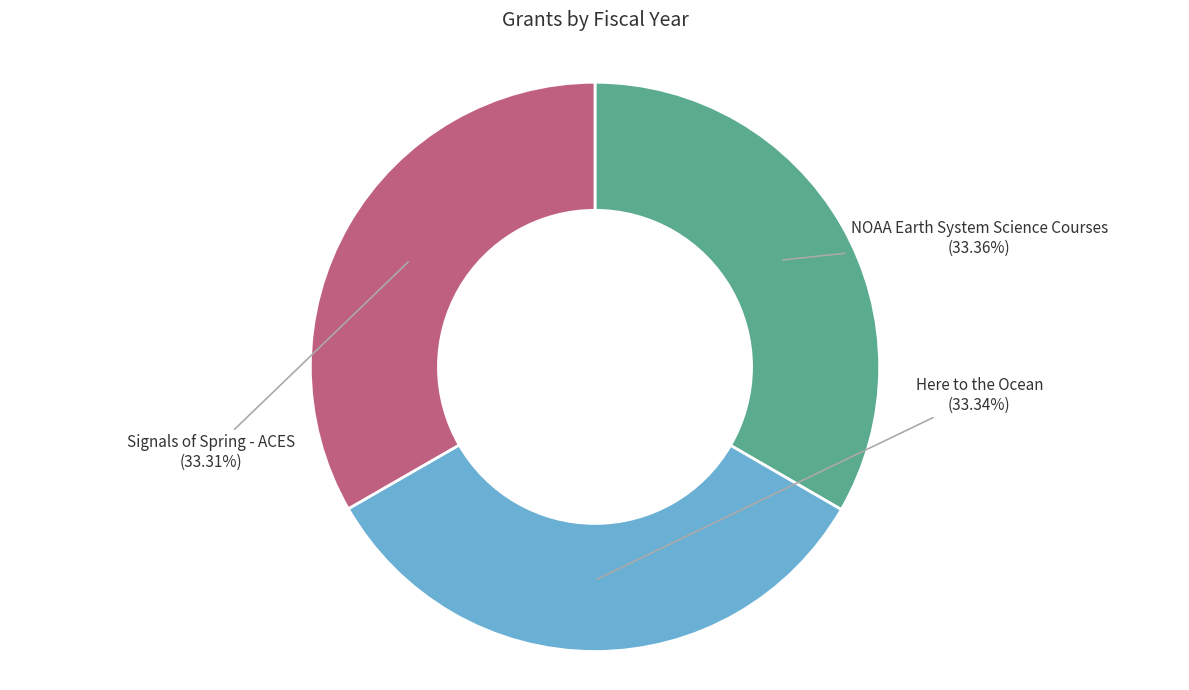

Does any single category account for the majority?

No